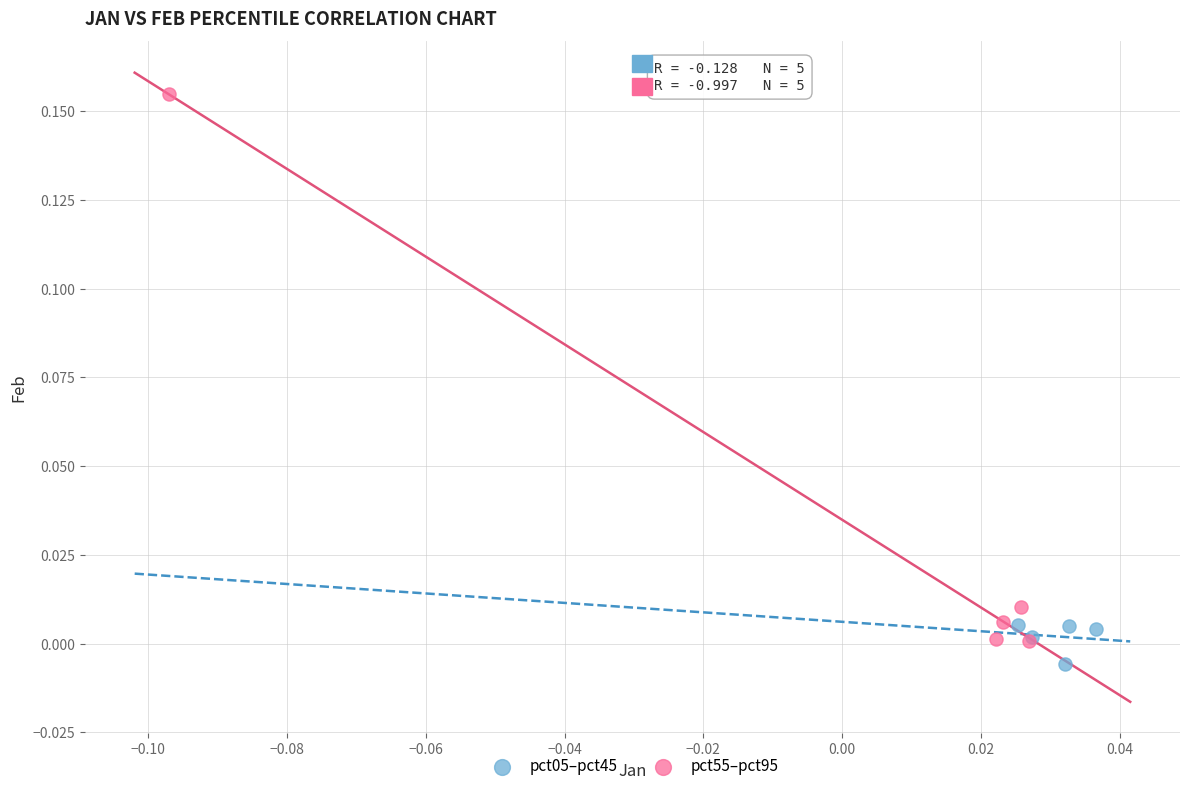

Which series reaches the maximum Y coordinate?

pct55–pct95